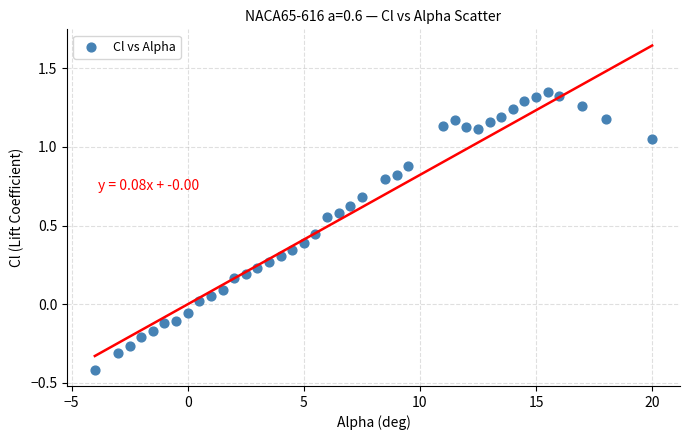

What is the range of Y values (max minus min)?

1.8